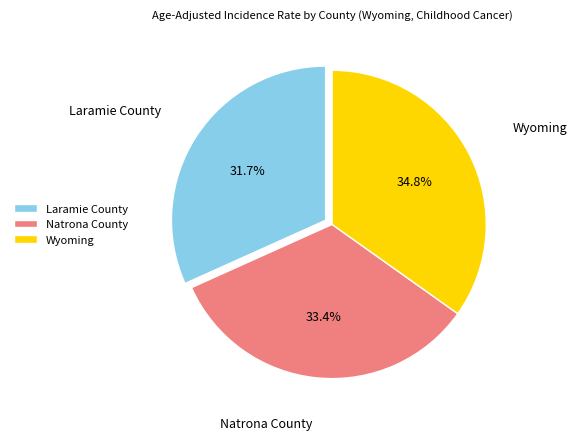

Does Laramie County account for over 50% of the chart?

No